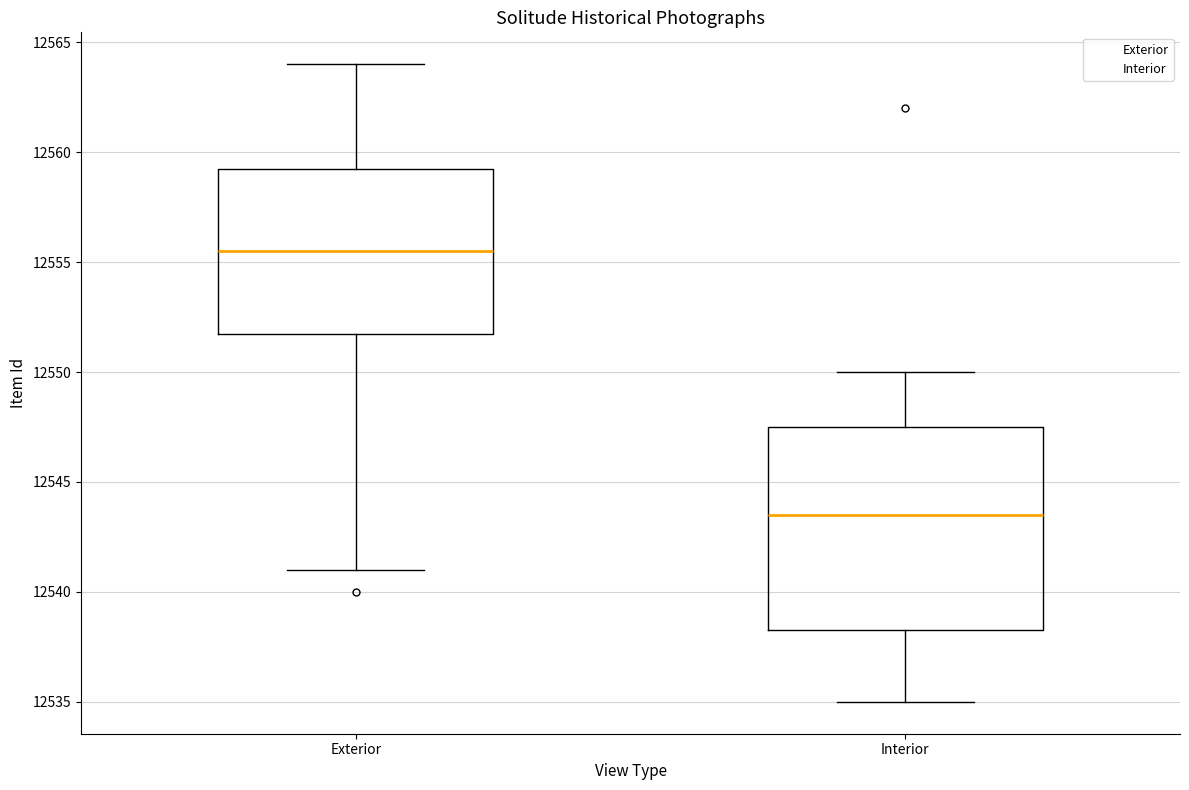

Where does the median line of the box for Interior sit on the y-axis? The values are not printed on the chart, so give them approximately, as read against the axis.

12543.5